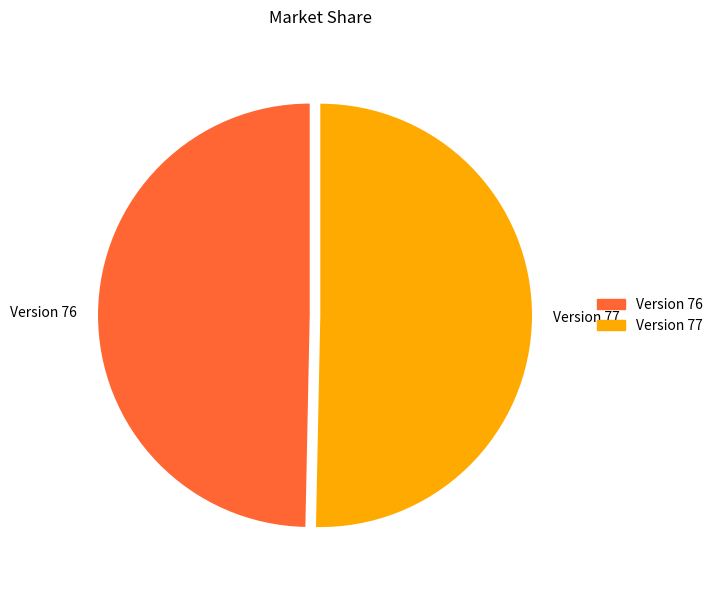

Which category has the smallest portion of the pie?

Version 76